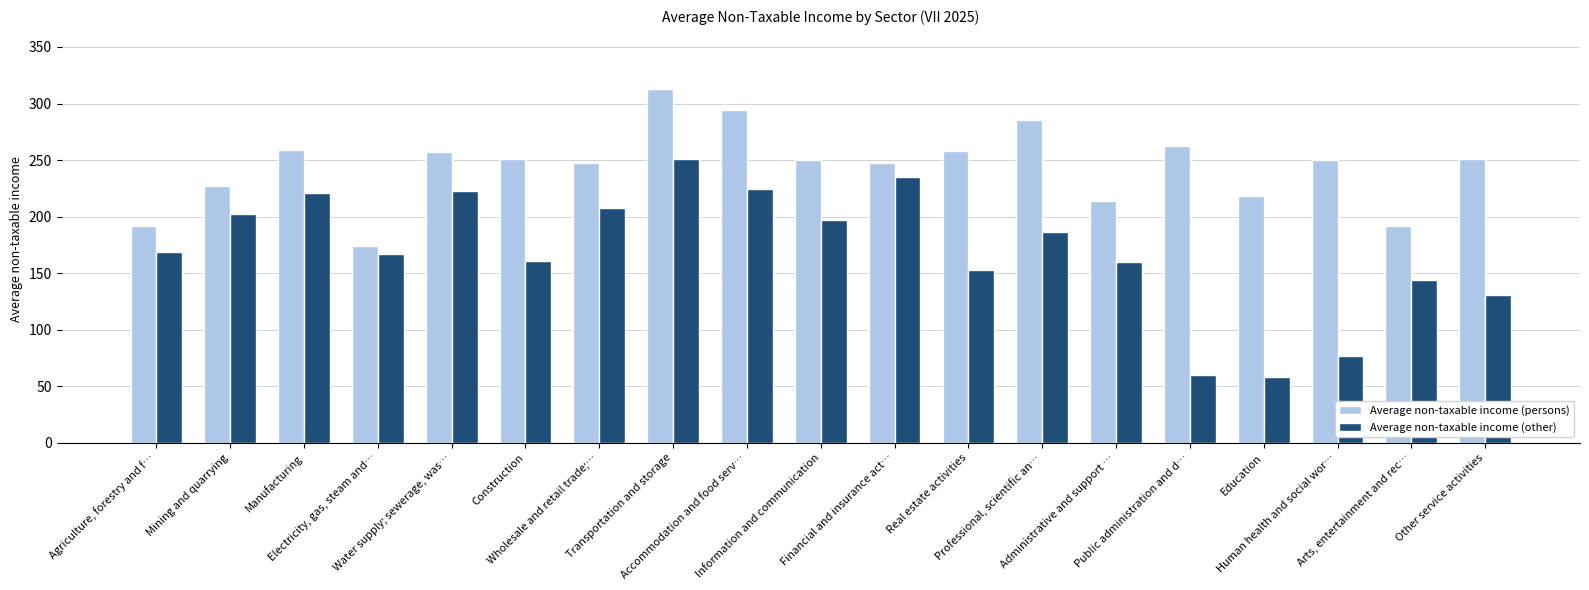

What is the highest value of the Average non-taxable income (persons) series?

313